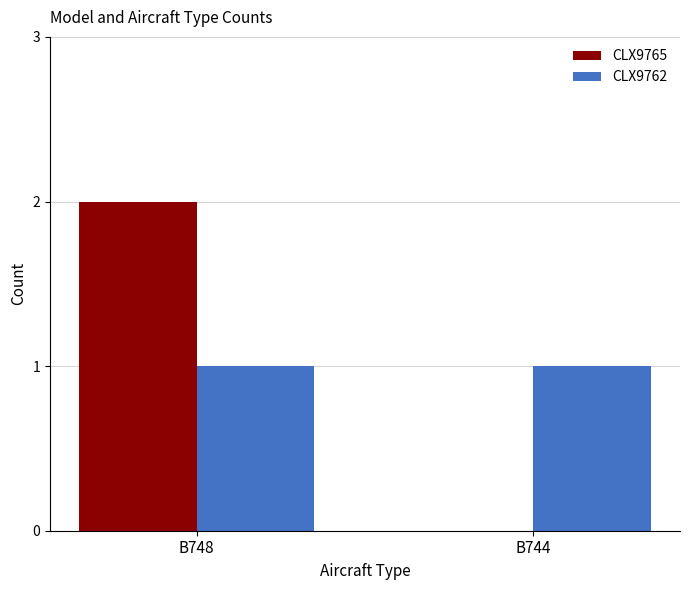

The CLX9762 series shows 1 at B748. True or false?

True